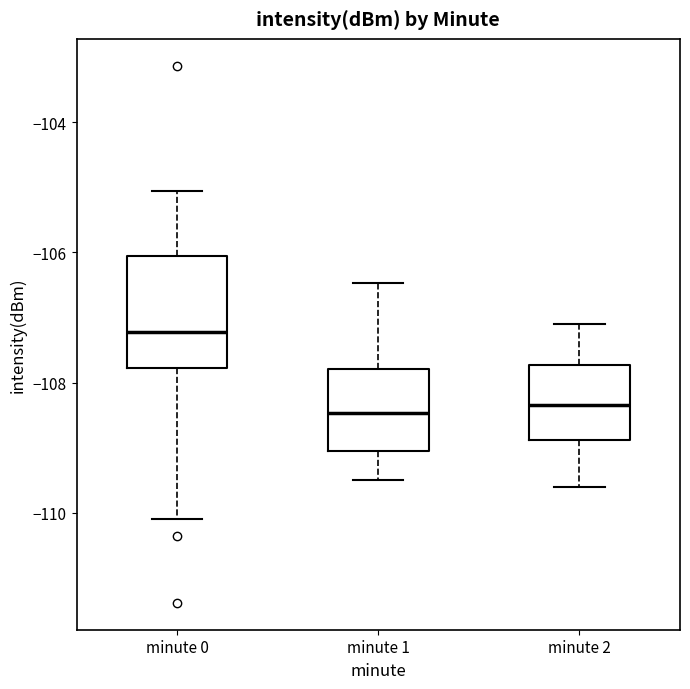

Where does the upper whisker of the box for minute 1 end on the y-axis? The values are not printed on the chart, so give them approximately, as read against the axis.

-106.4